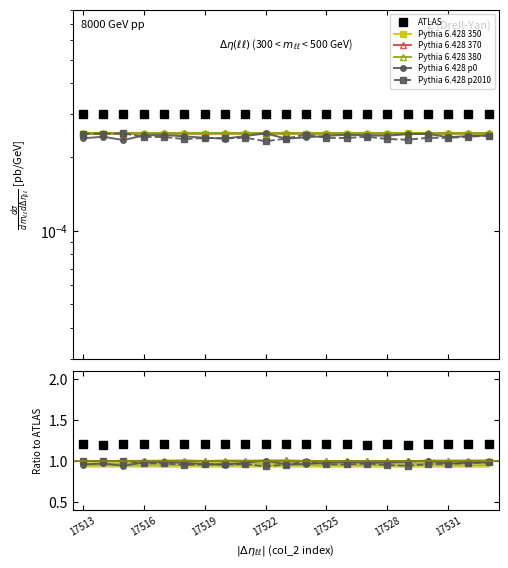

How many lines are shown in the chart?

6